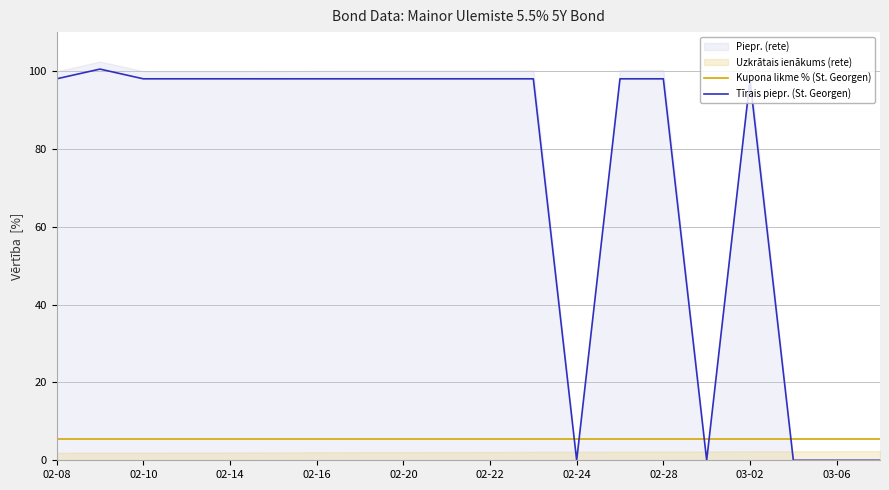

How many times do Kupona likme % (St. Georgen) and Tīrais piepr. (St. Georgen) cross each other?

5